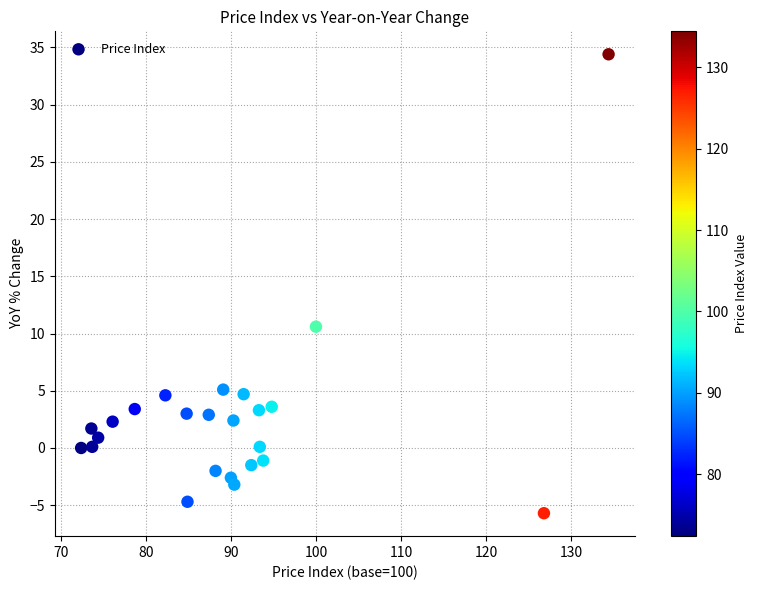

What Y value in the scatter plot is closest to 14?

10.6